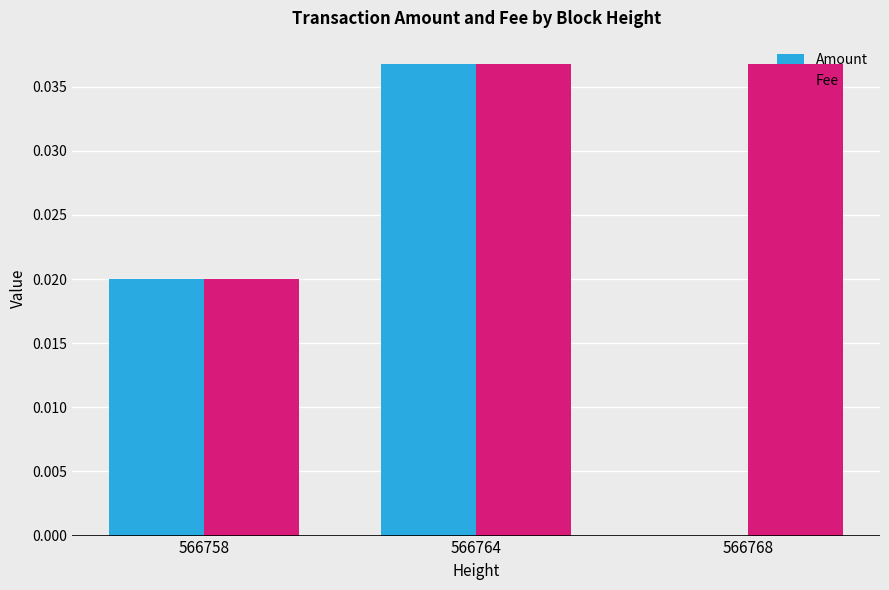

Between 566764 and 566768, which series saw the biggest shift?

Amount